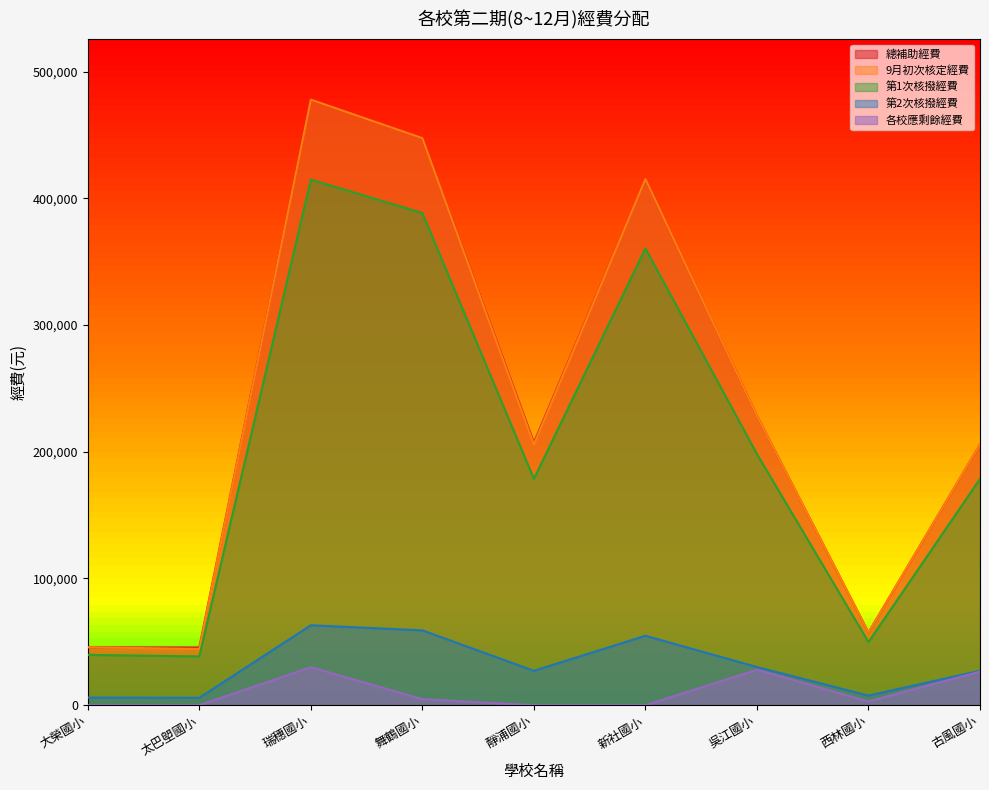

Reading left to right, transcribe all the data shown in this chart.

總補助經費: 45736	45582	477811	447417	207166	415196	228315	57375	205749
9月初次核定經費: 45736	44346	477811	447417	205749	415196	228315	57375	205749
第1次核撥經費: 39699	38492	414740	388358	178590	360390	198177	49802	178590
第2次核撥經費: 6037	5854	63071	59059	27159	54806	30138	7573	27159
各校應剩餘經費: 0	0	30000	4810	0	0	27989	3023	26491